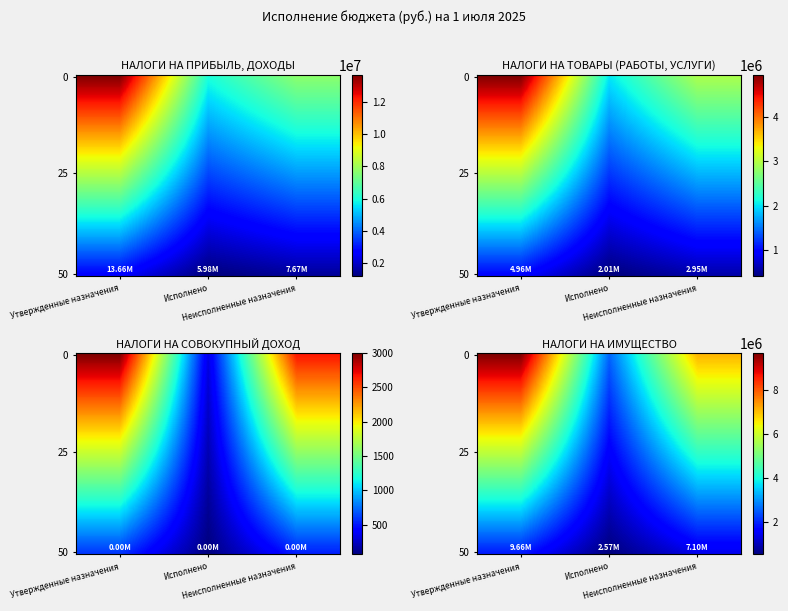

At which label is НАЛОГИ НА ТОВАРЫ (РАБОТЫ, УСЛУГИ) closest to 3372946?

Неисполненные назначения